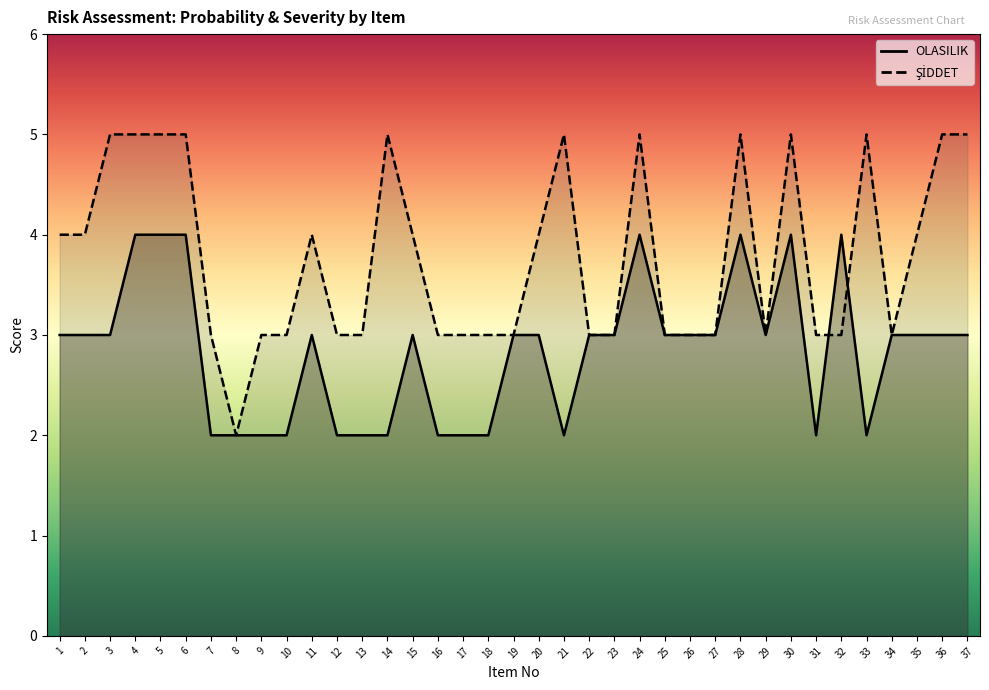

Rank the categories by OLASILIK value from lowest to highest.

7, 8, 9, 10, 12, 13, 14, 16, 17, 18, 21, 31, 33, 1, 2, 3, 11, 15, 19, 20, 22, 23, 25, 26, 27, 29, 34, 35, 36, 37, 4, 5, 6, 24, 28, 30, 32